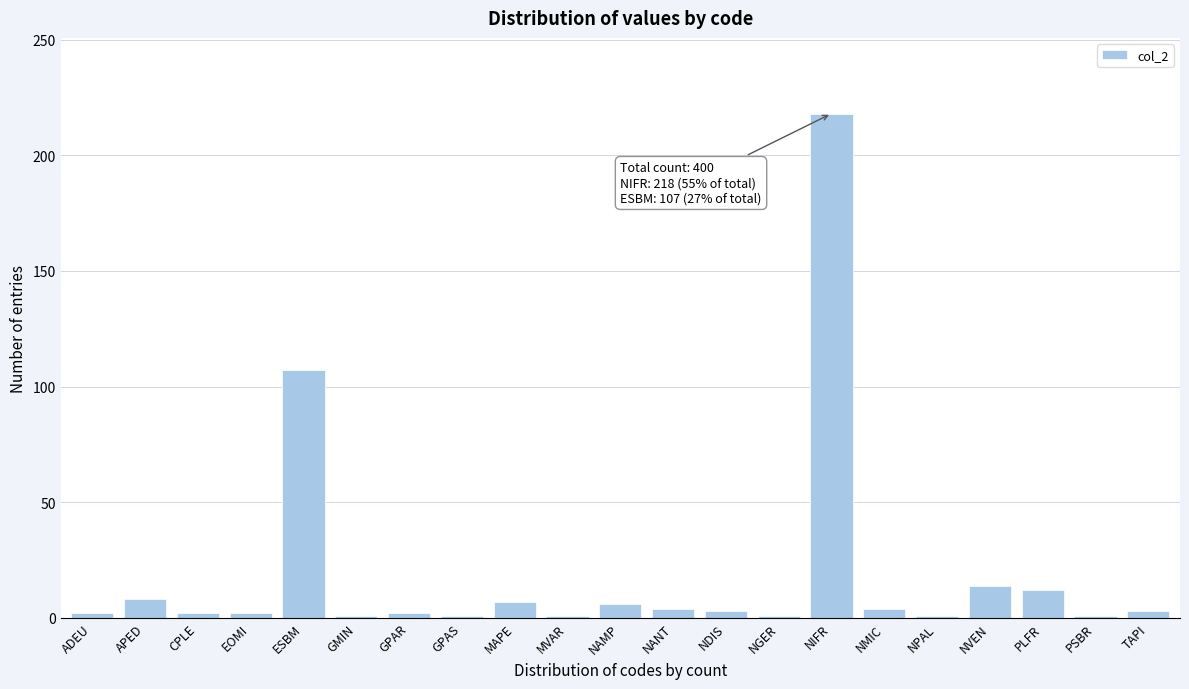

Which label corresponds to the largest value in the chart?

NIFR